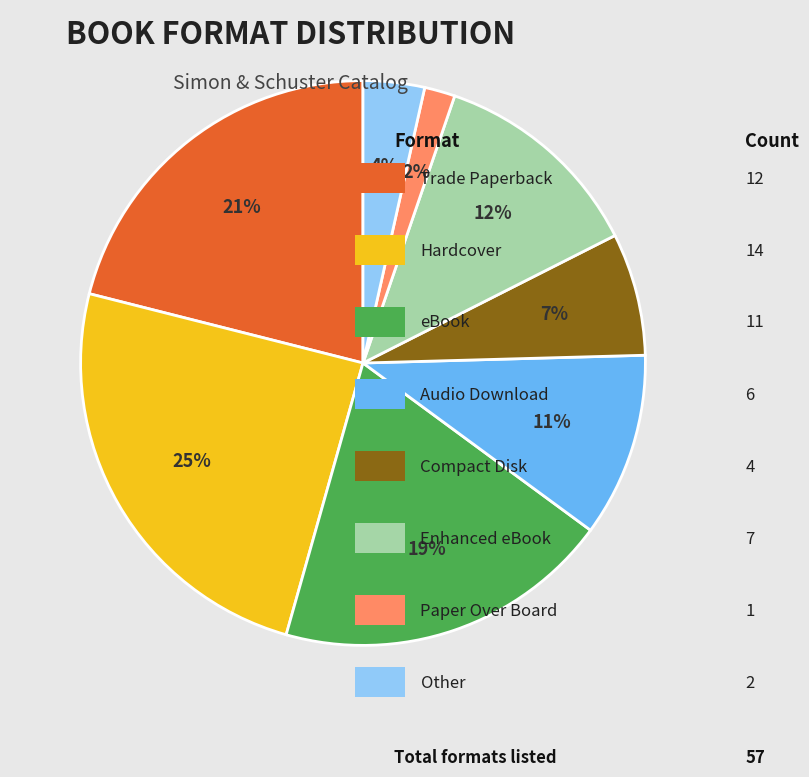

Does any single category account for the majority?

No